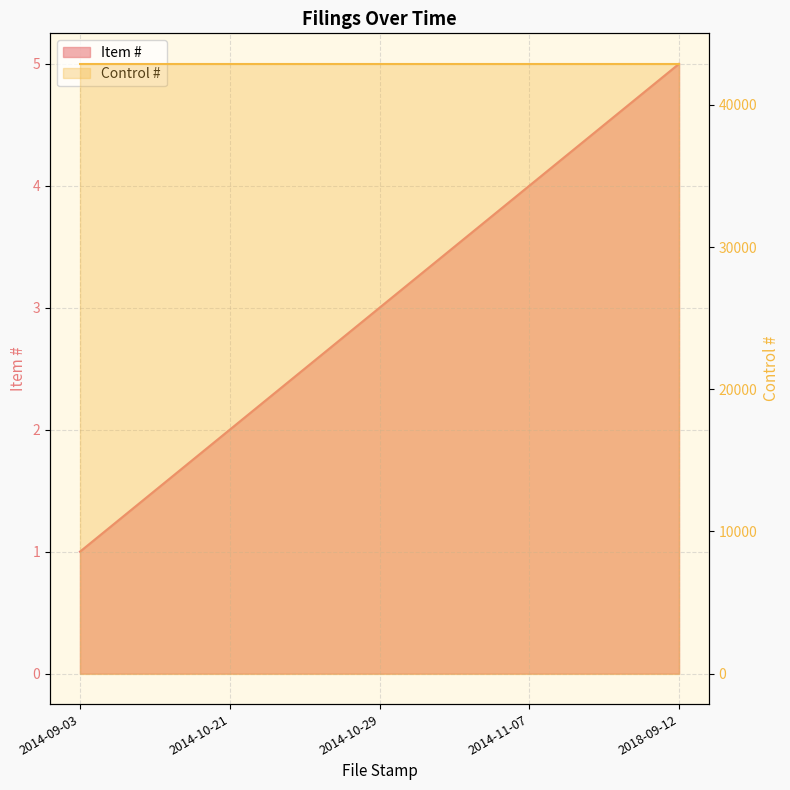

What is the average value?

3